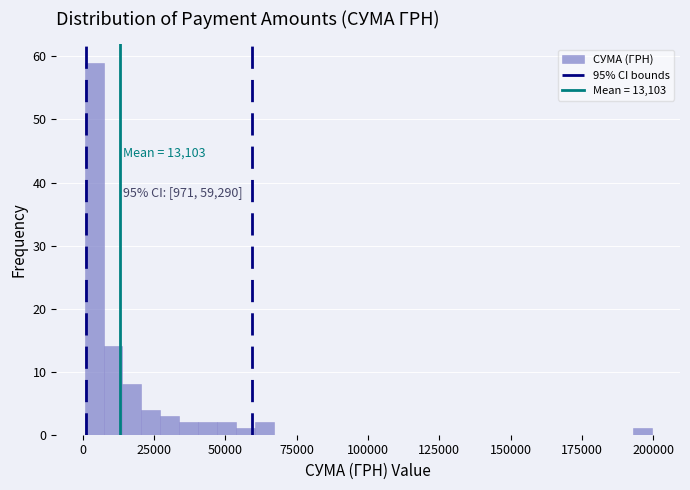

Read against the x-axis, roughly where is the centre of the tallest bar?

5000